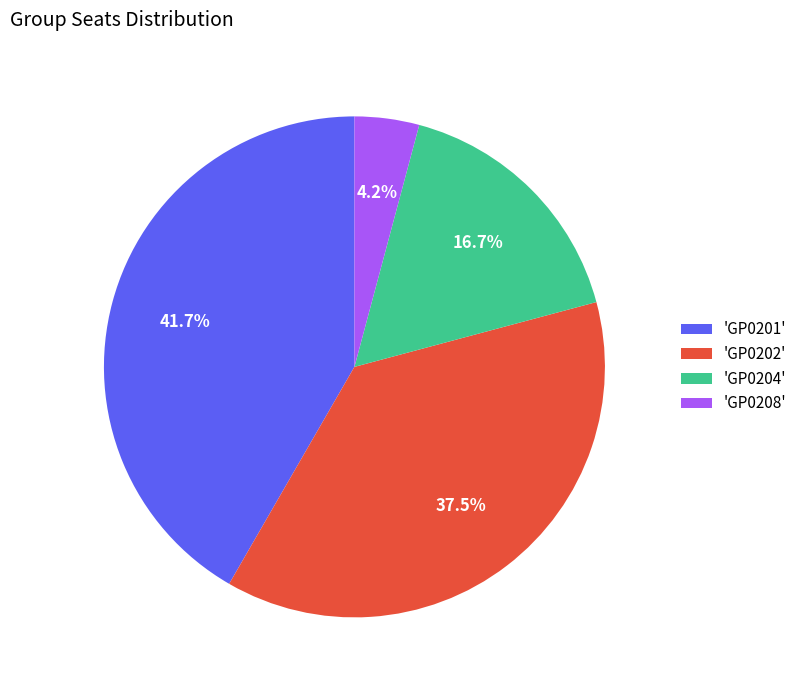

Do 'GP0204' and 'GP0201' together represent more than half of the pie?

Yes